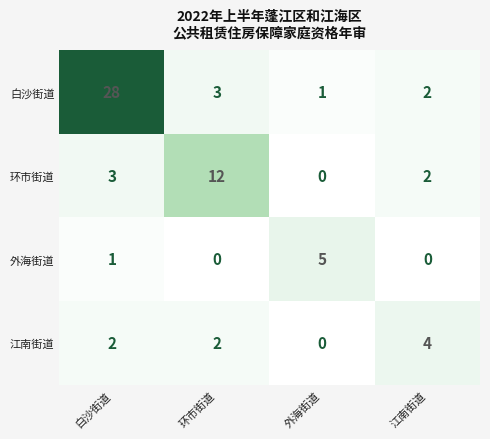

Reading left to right, list all the values displayed in this chart.

白沙街道: 白沙街道=28	环市街道=3	外海街道=1	江南街道=2
环市街道: 白沙街道=3	环市街道=12	外海街道=0	江南街道=2
外海街道: 白沙街道=1	环市街道=0	外海街道=5	江南街道=0
江南街道: 白沙街道=2	环市街道=2	外海街道=0	江南街道=4